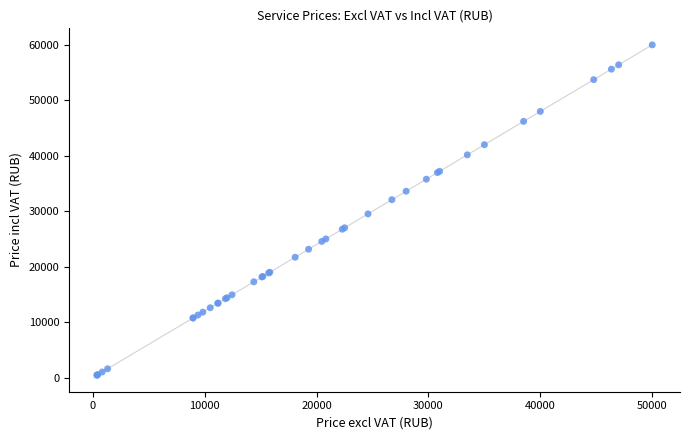

What Y value in the scatter plot is closest to 30219?

29520.0